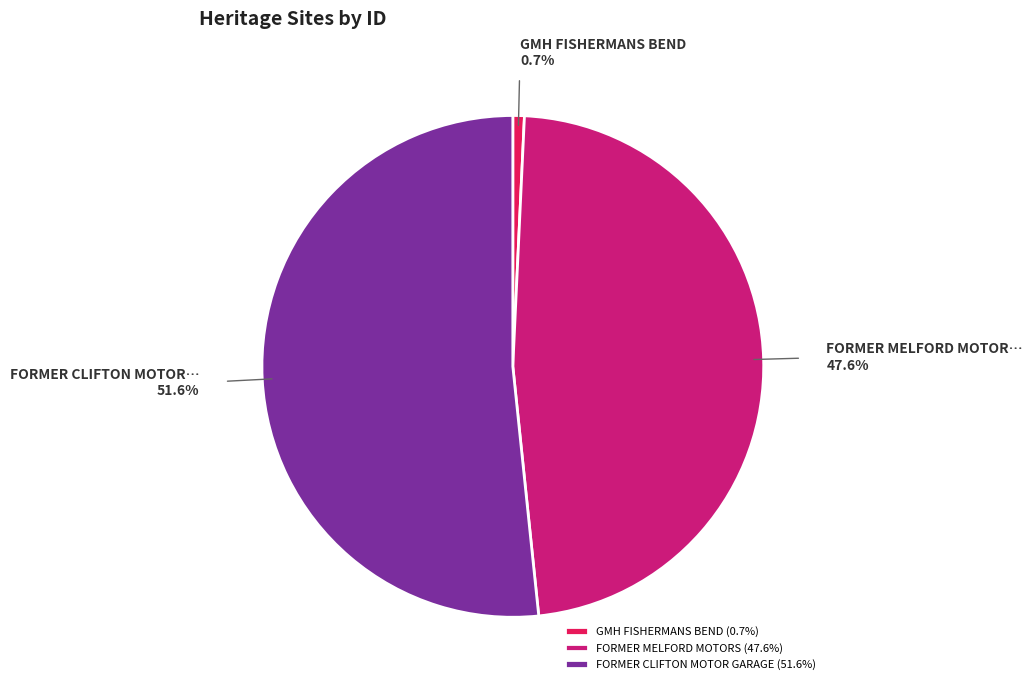

Approximately how many times larger is the value at FORMER CLIFTON MOTOR GARAGE compared to FORMER MELFORD MOTORS?

1.1